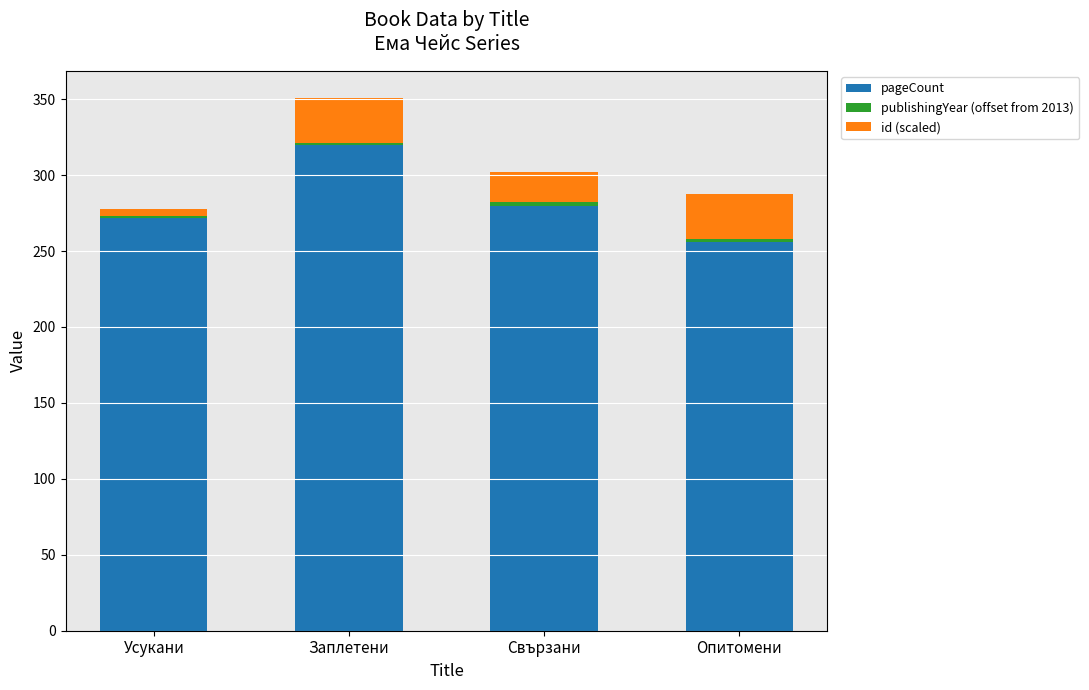

Which category has the highest value in the pageCount series?

Заплетени